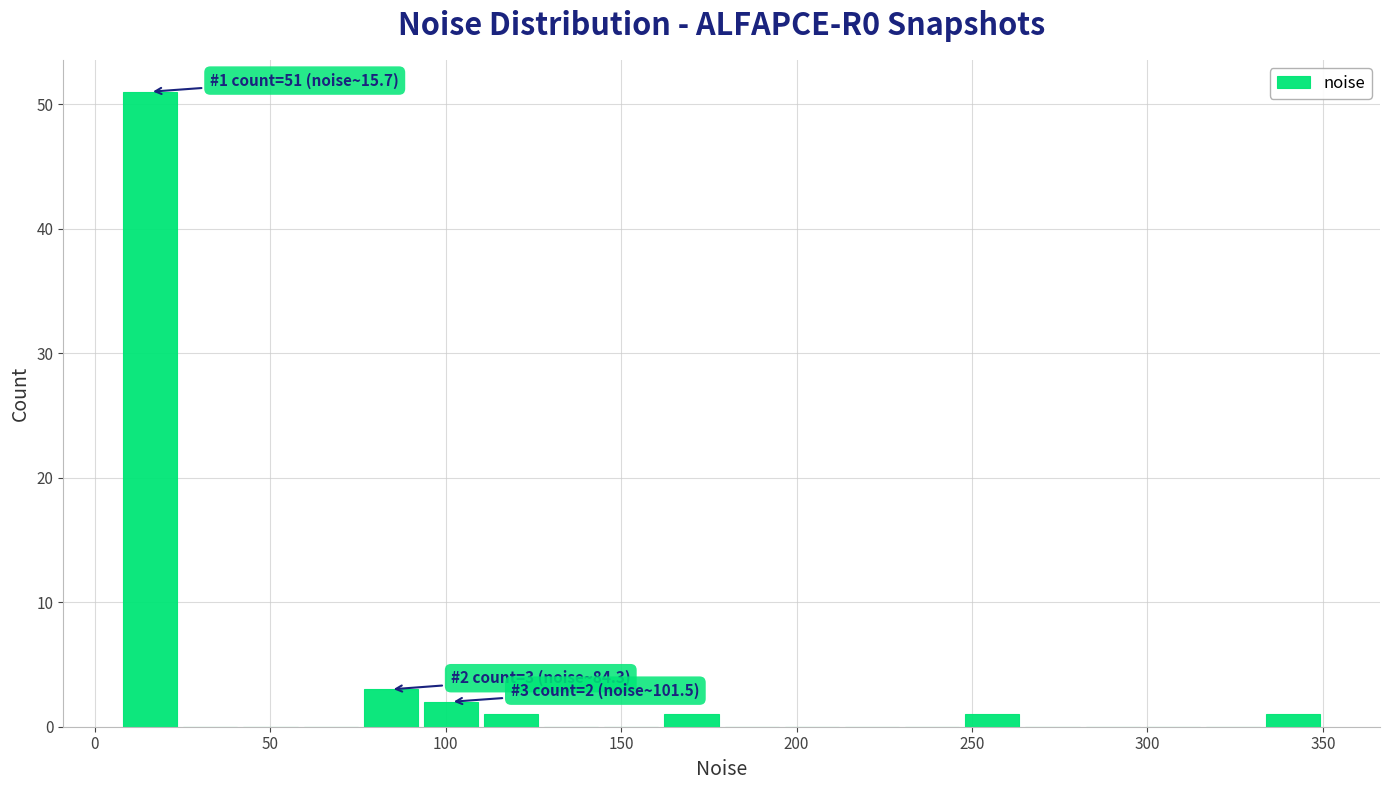

Read against the x-axis, roughly where is the centre of the tallest bar?

15